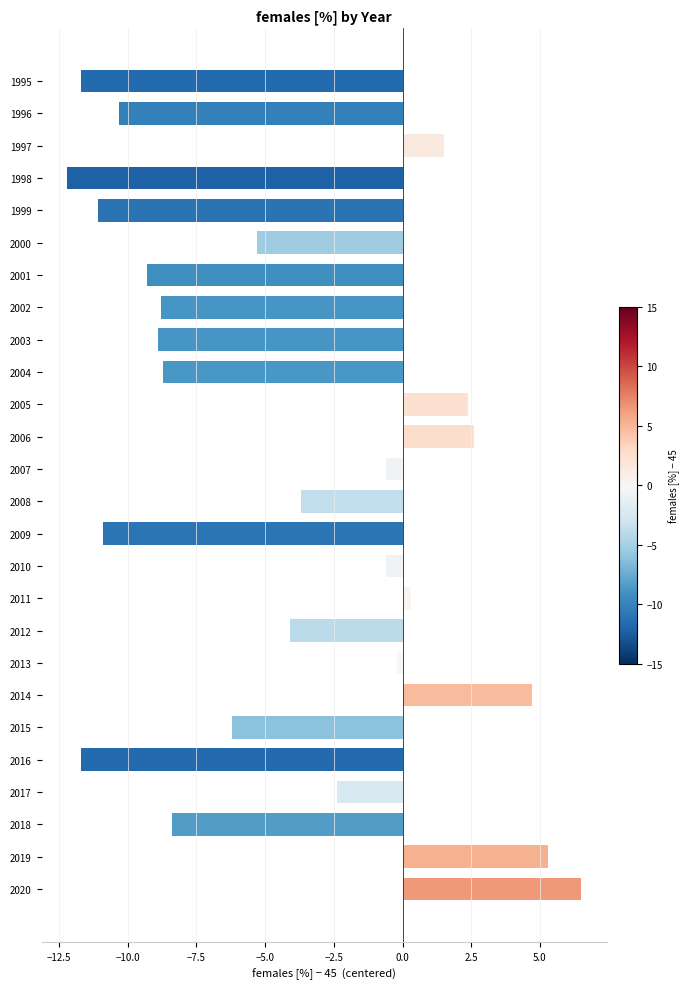

How many positive values are there?

7